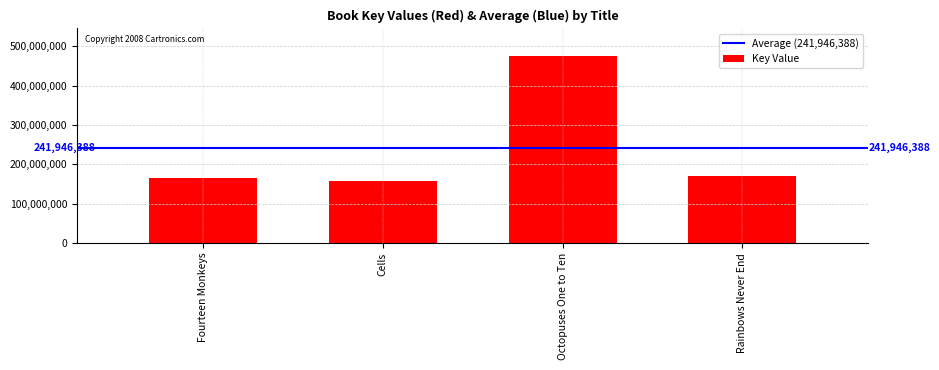

Does the chart contain any negative values?

No